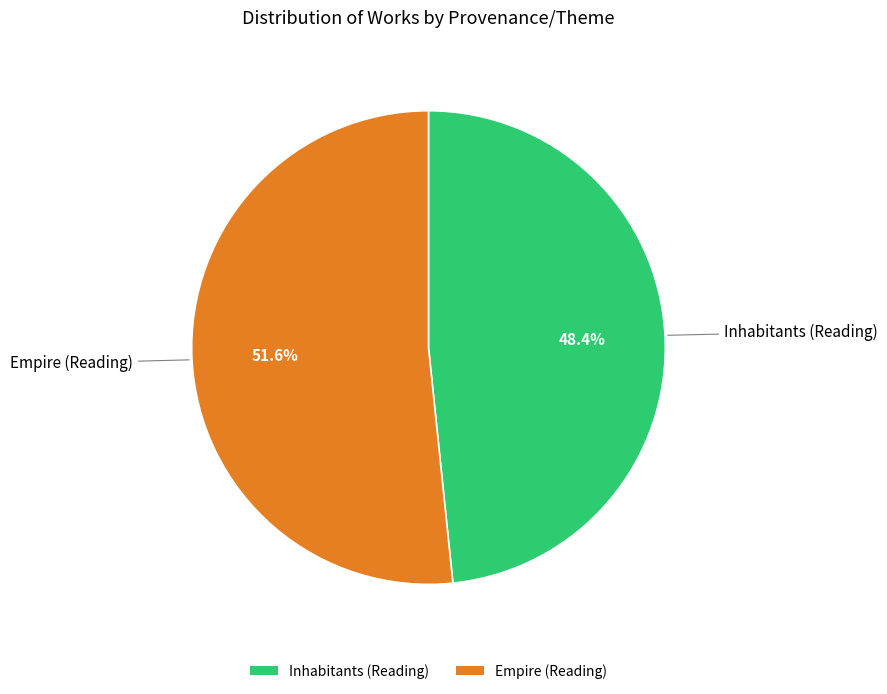

What is the ratio of the value at Inhabitants (Reading) to the value at Empire (Reading)?

0.9